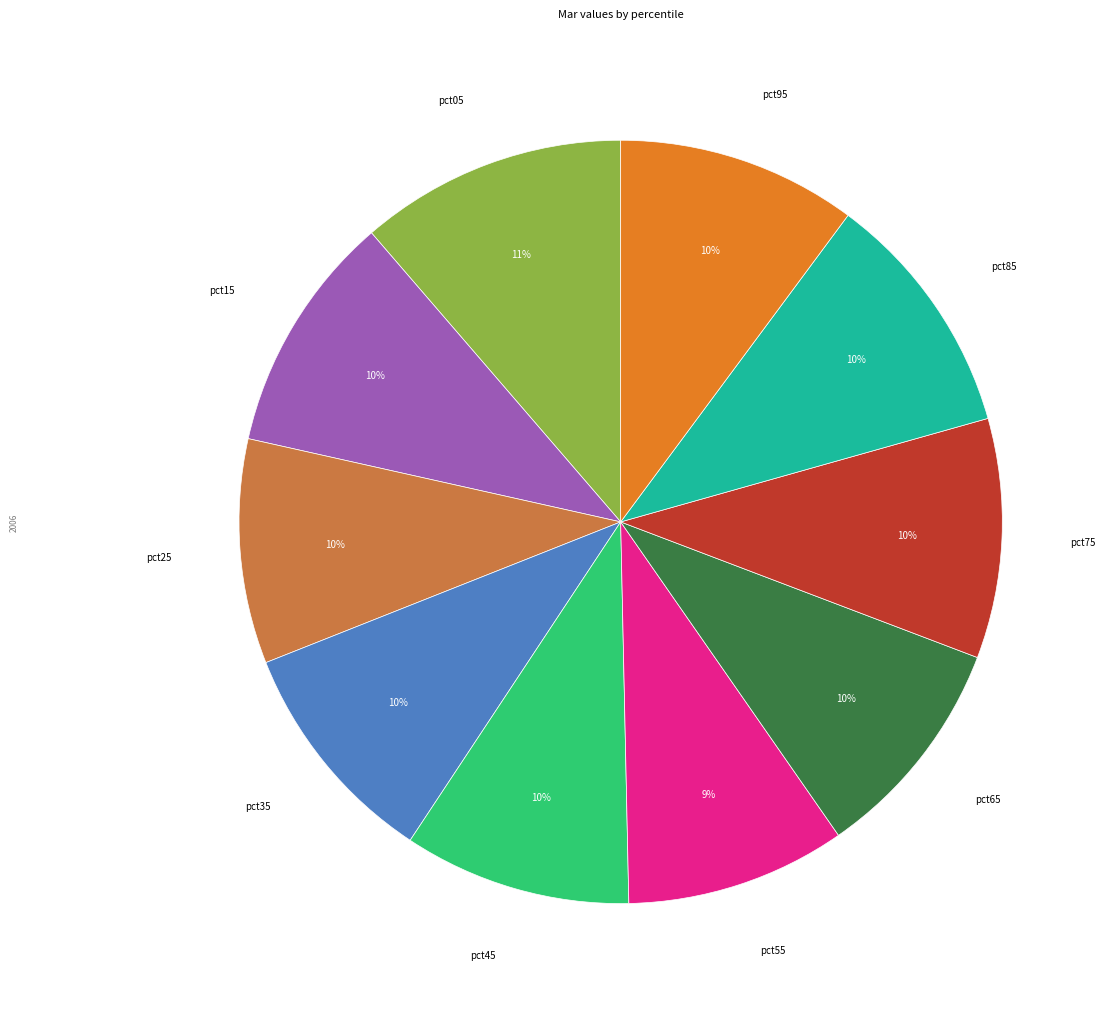

Is it true that pct15 is 16% of the pie?

False